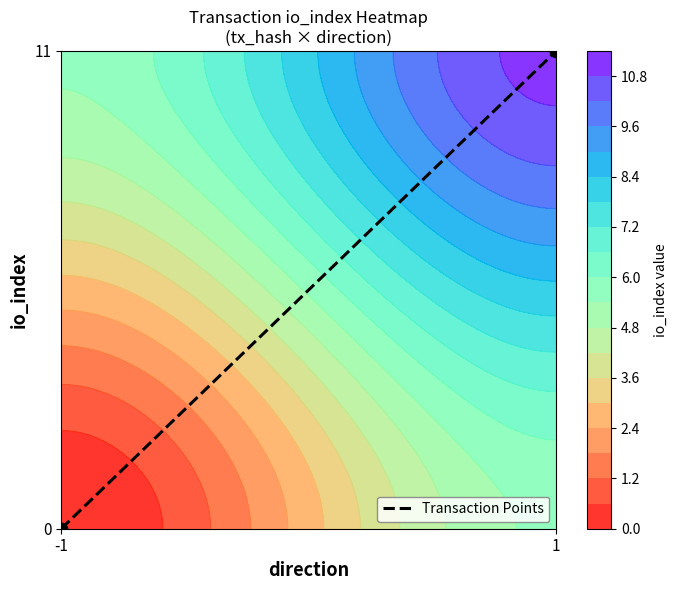

Read the value at 1.

11